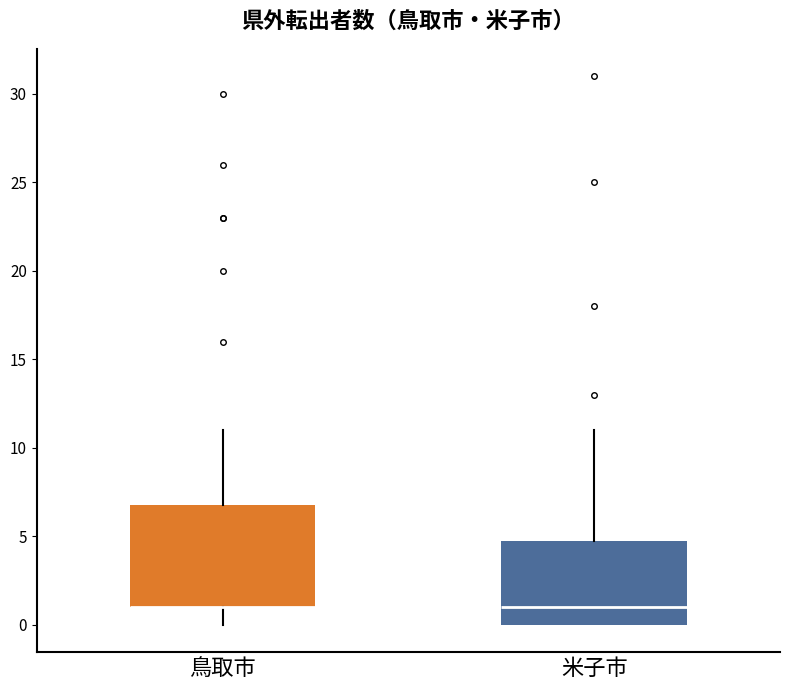

Reading left to right, transcribe this box plot: for each box, give where its median line is, the range the box spans, and where its two whiskers end, as read against the y-axis. The values are not printed on the chart, so give them approximately, as read against the axis.

鳥取市: median 1 (drawn on the box's lower edge), box 1 to 7, whiskers 0 to 11
米子市: median 1, box 0 to 5, whiskers 0 to 11